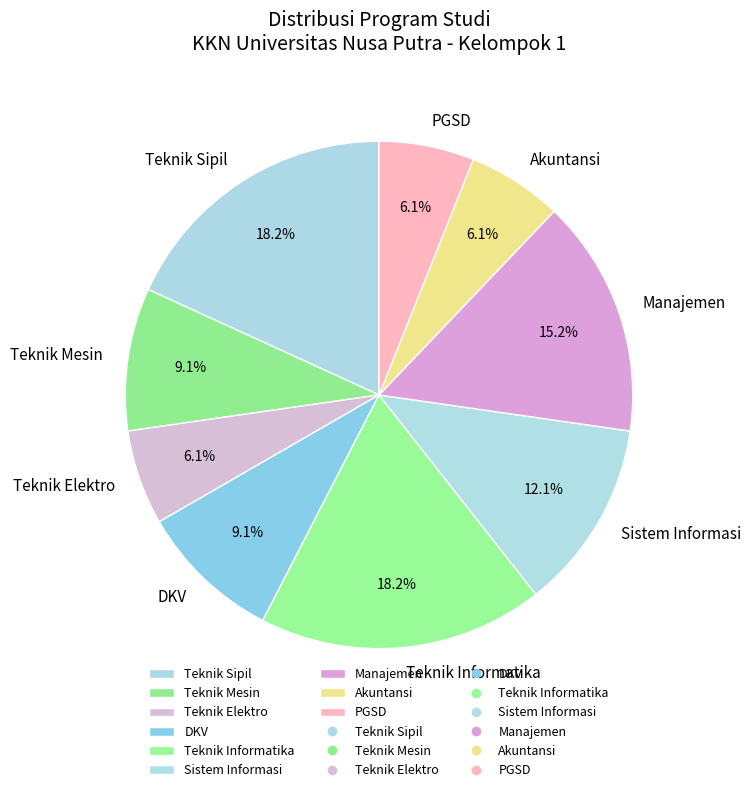

Is the sum of Teknik Elektro and Manajemen greater than half?

No